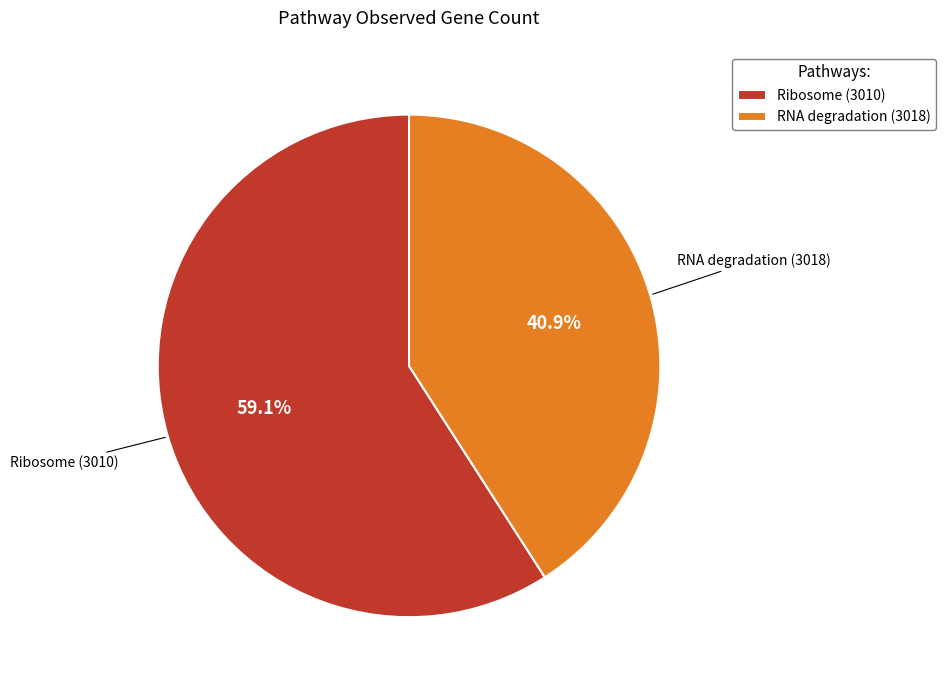

Approximately how many times larger is the value at RNA degradation (3018) compared to Ribosome (3010)?

0.7